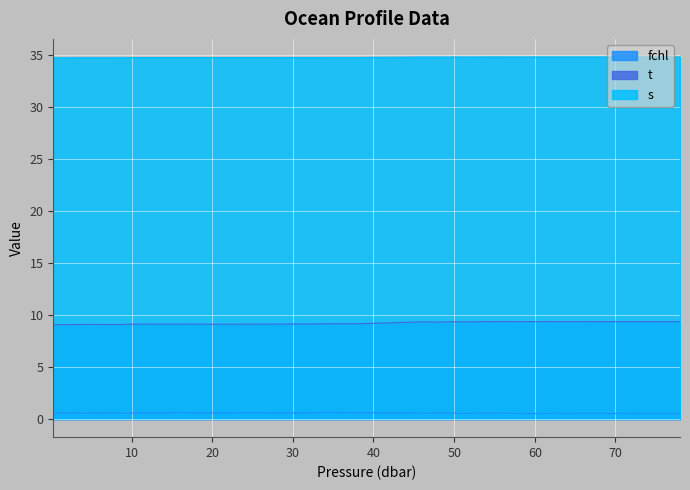

True or false: t and fchl intersect in this chart.

False